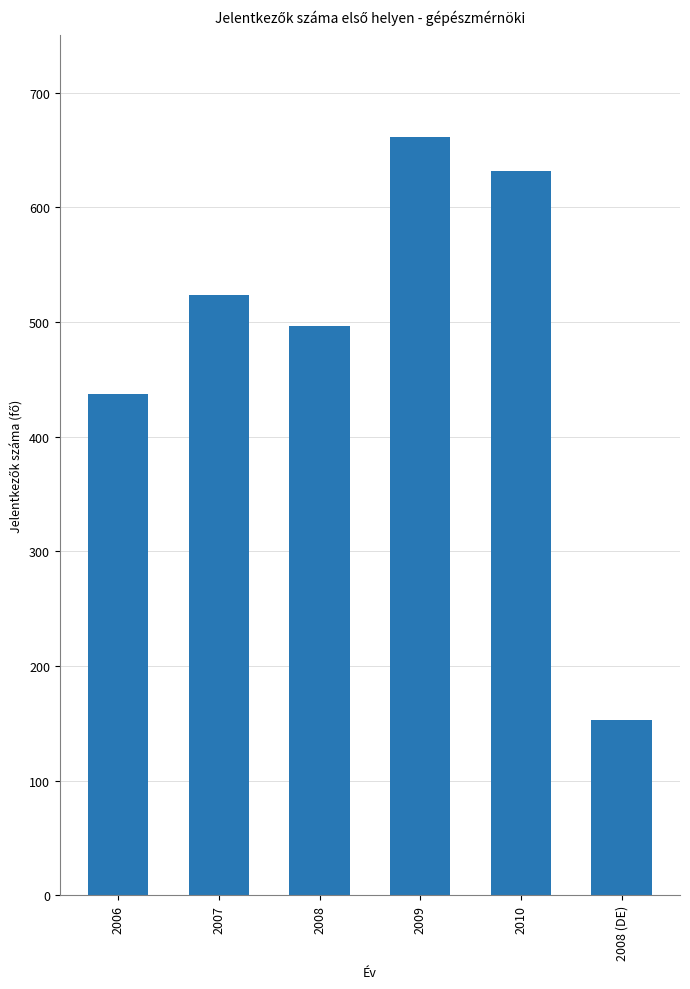

What is the difference between the second highest and minimum values?

479